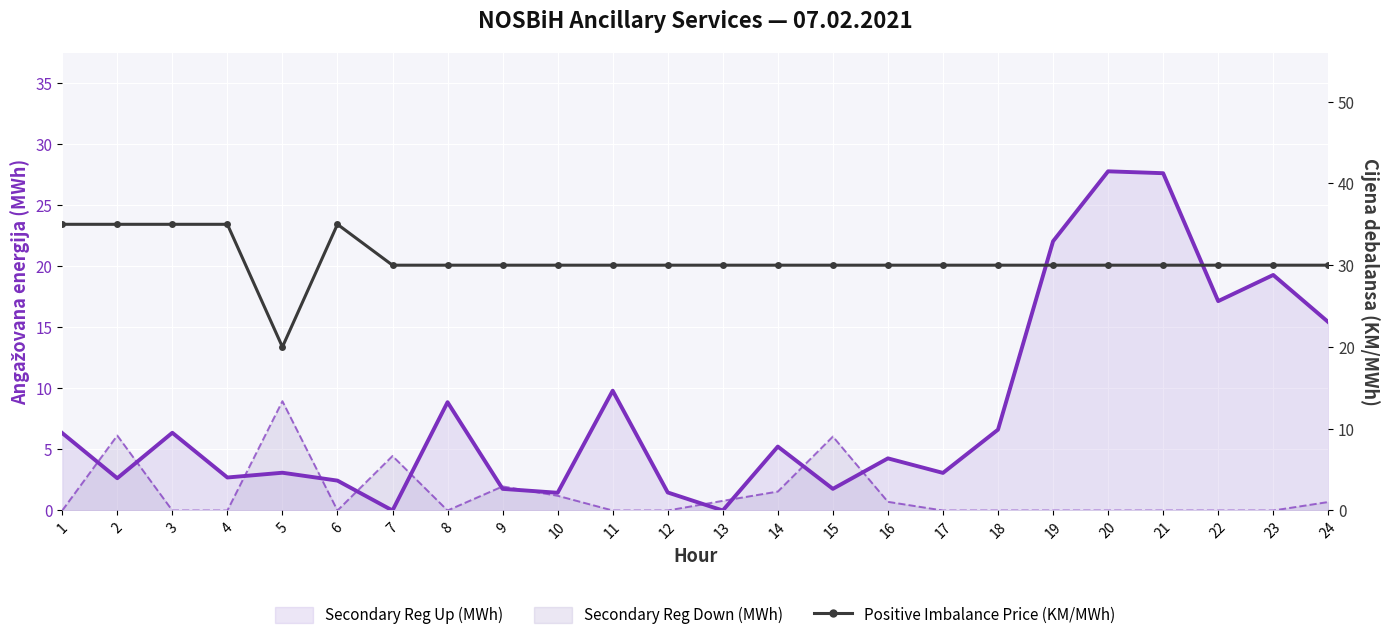

How many points are higher than both their immediate neighbors (excluding endpoints)?

1